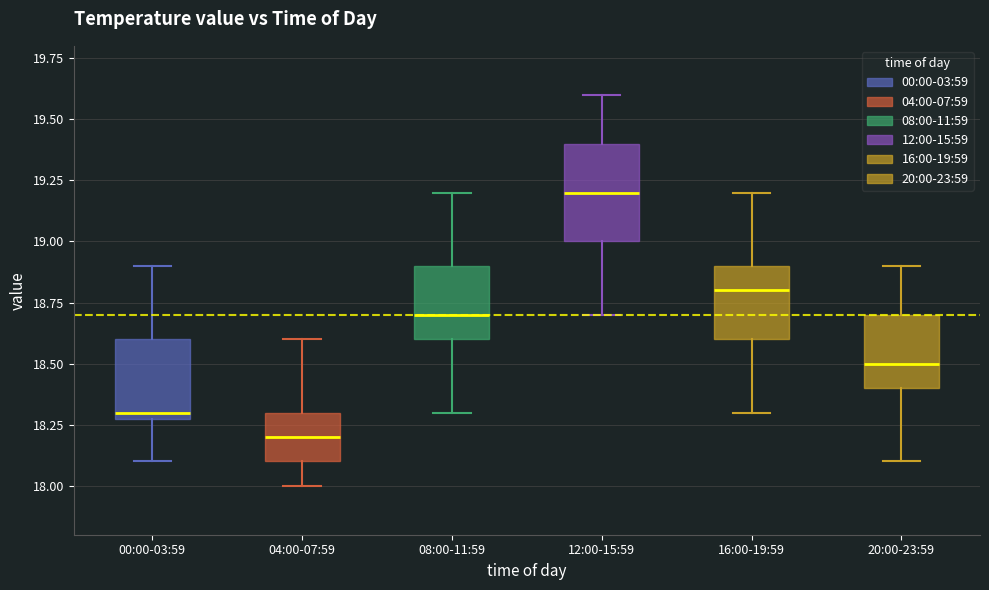

Which box is the tallest, from its lower edge to its upper edge?

12:00-15:59